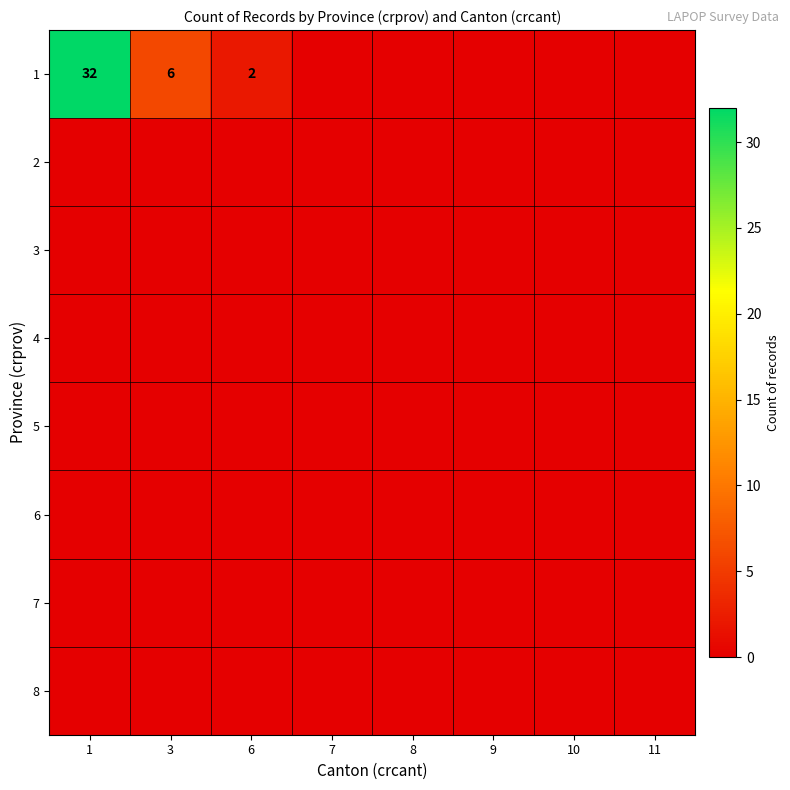

The value of 1 at 1 is 21. True or false?

False